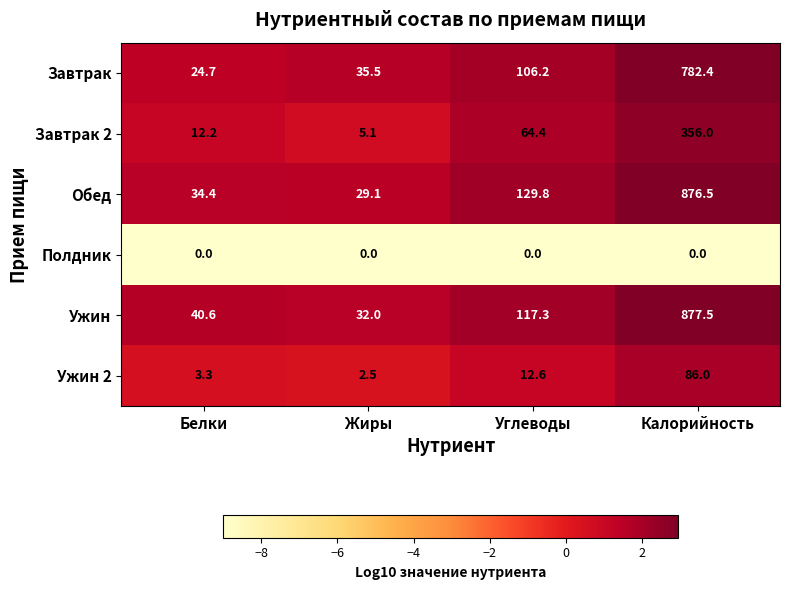

Reading right to left, list all the values displayed in this chart.

Завтрак: 782.4	106.2	35.5	24.7
Завтрак 2: 356.0	64.4	5.1	12.2
Обед: 876.5	129.8	29.1	34.4
Полдник: 0.0	0.0	0.0	0.0
Ужин: 877.5	117.3	32.0	40.6
Ужин 2: 86.0	12.6	2.5	3.3